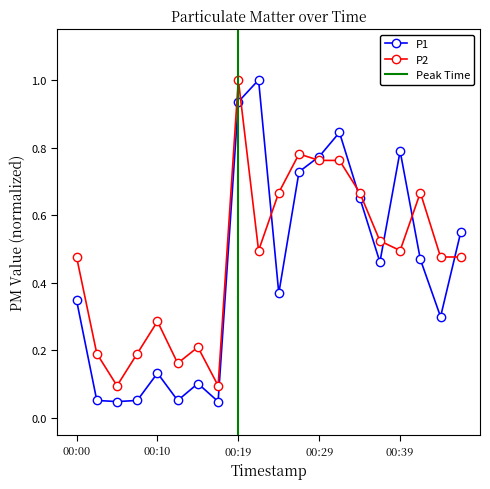

How many intersections are there between P2 and P1?

7